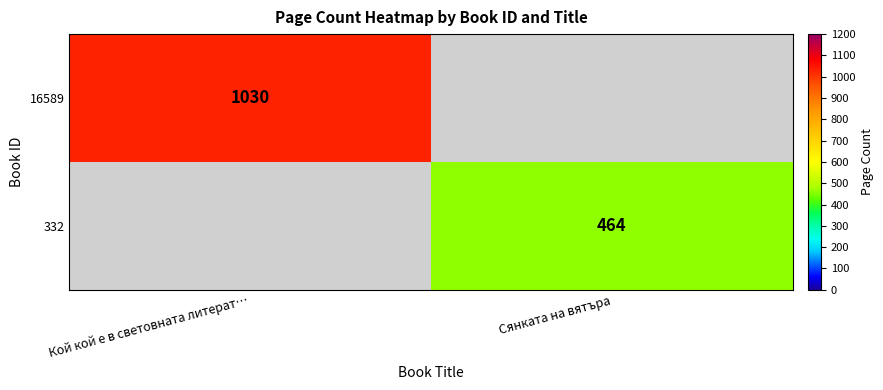

The value of 16589 at Кой кой е в световната литерат… is 1640.4. True or false?

False